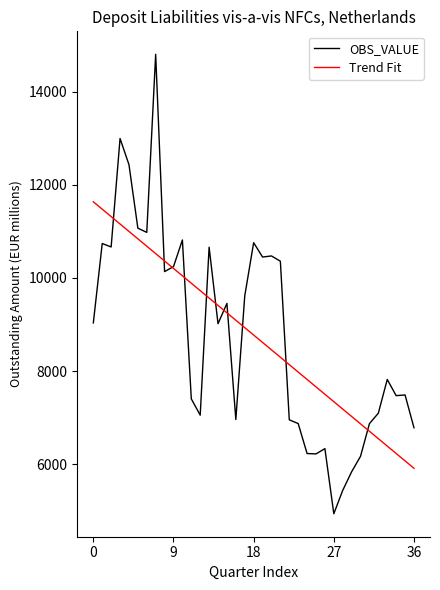

What is the maximum value shown in the chart?

14802.0